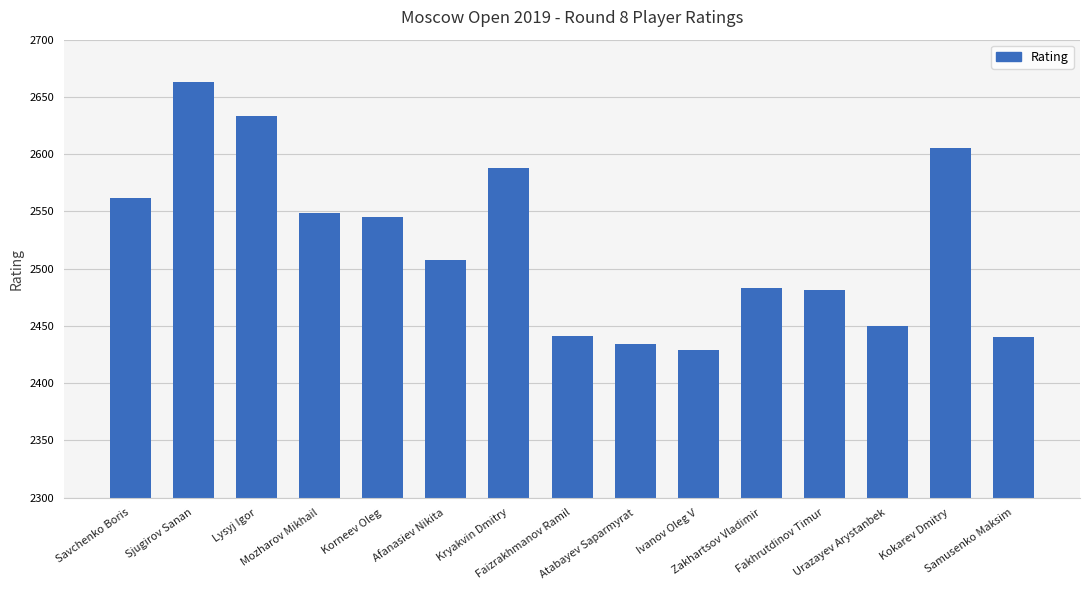

What is the minimum value shown in the chart?

2429